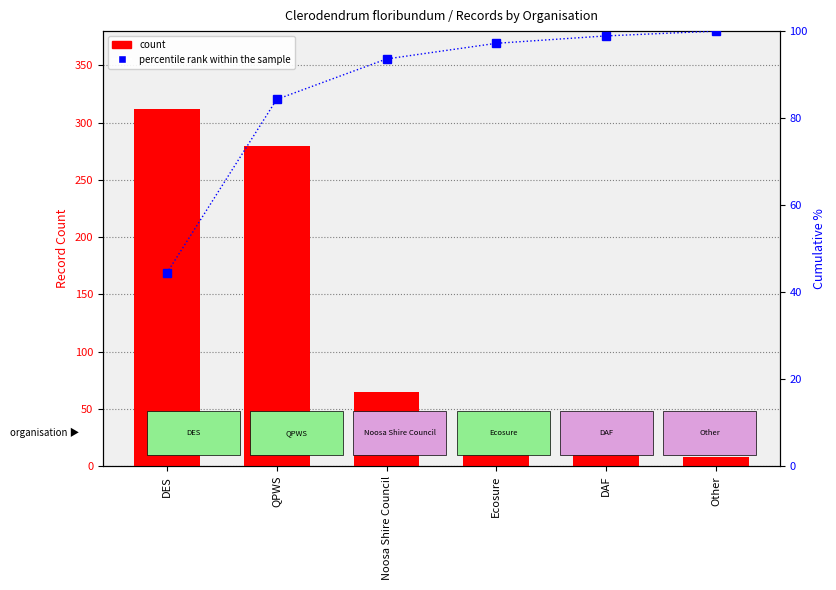

Reading left to right, list all the values displayed in this chart.

count: DES=312.0	QPWS=280.0	Noosa Shire Council=65.0	Ecosure=25.0	DAF=12.0	Other=8.0
percentile rank within the sample: DES=44.4	QPWS=84.3	Noosa Shire Council=93.6	Ecosure=97.2	DAF=98.9	Other=100.0